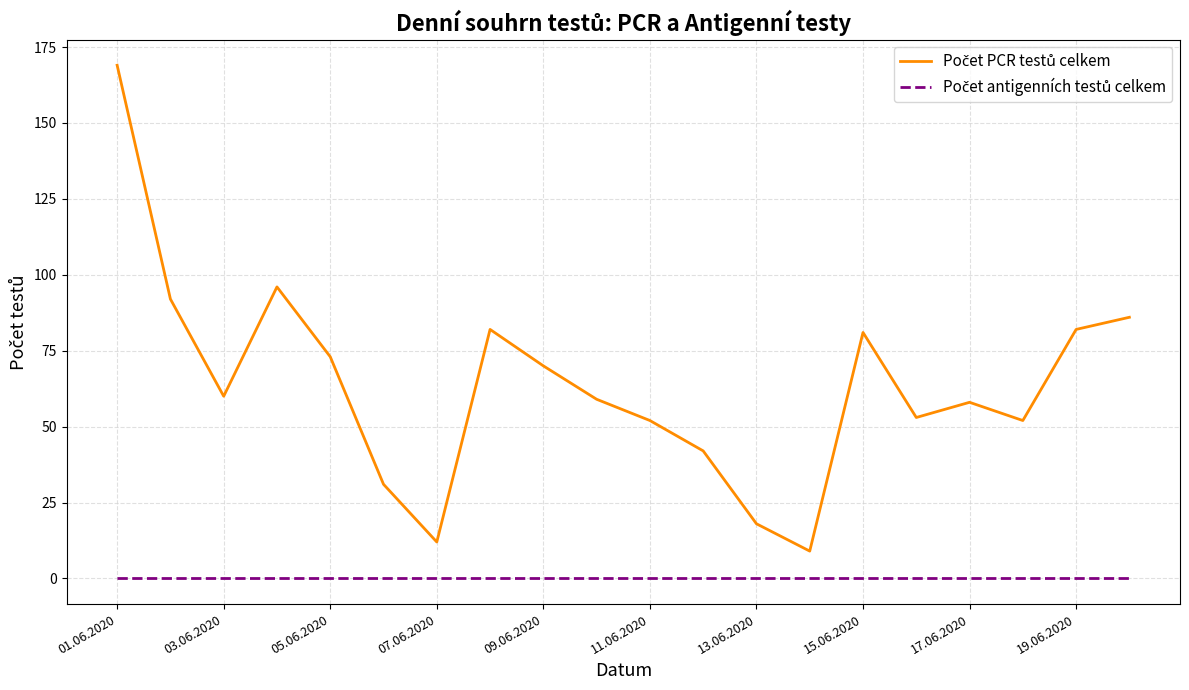

How many lines are shown in the chart?

2